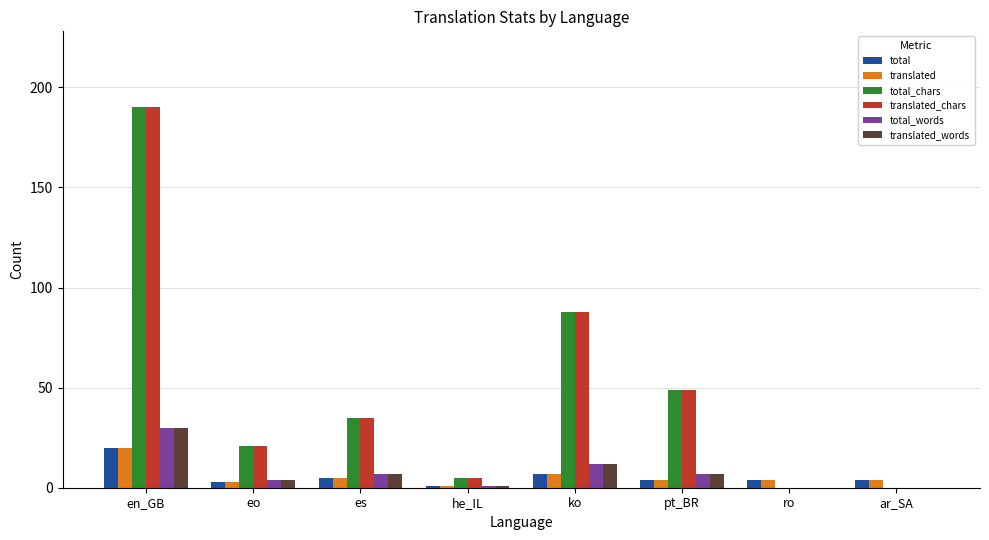

Reading left to right, transcribe all the data shown in this chart.

total: en_GB=20	eo=3	es=5	he_IL=1	ko=7	pt_BR=4	ro=4	ar_SA=4
translated: en_GB=20	eo=3	es=5	he_IL=1	ko=7	pt_BR=4	ro=4	ar_SA=4
total_chars: en_GB=190	eo=21	es=35	he_IL=5	ko=88	pt_BR=49	ro=0	ar_SA=0
translated_chars: en_GB=190	eo=21	es=35	he_IL=5	ko=88	pt_BR=49	ro=0	ar_SA=0
total_words: en_GB=30	eo=4	es=7	he_IL=1	ko=12	pt_BR=7	ro=0	ar_SA=0
translated_words: en_GB=30	eo=4	es=7	he_IL=1	ko=12	pt_BR=7	ro=0	ar_SA=0